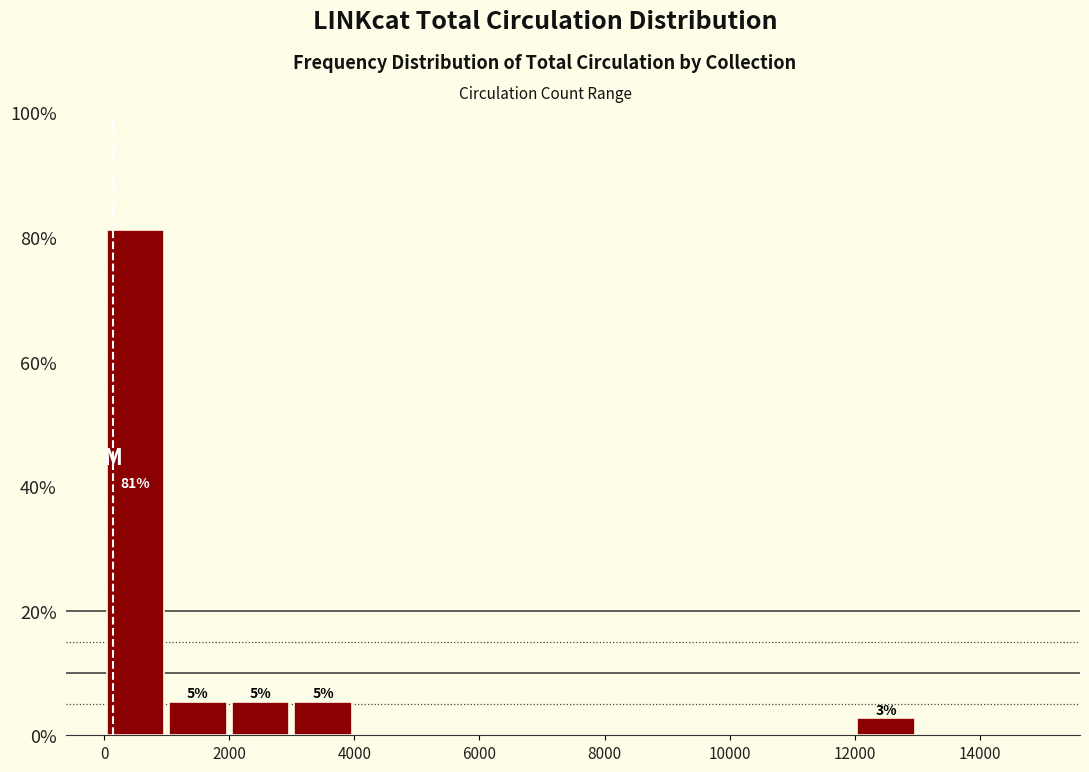

Which range on the x-axis has the tallest bar?

0 to 1000